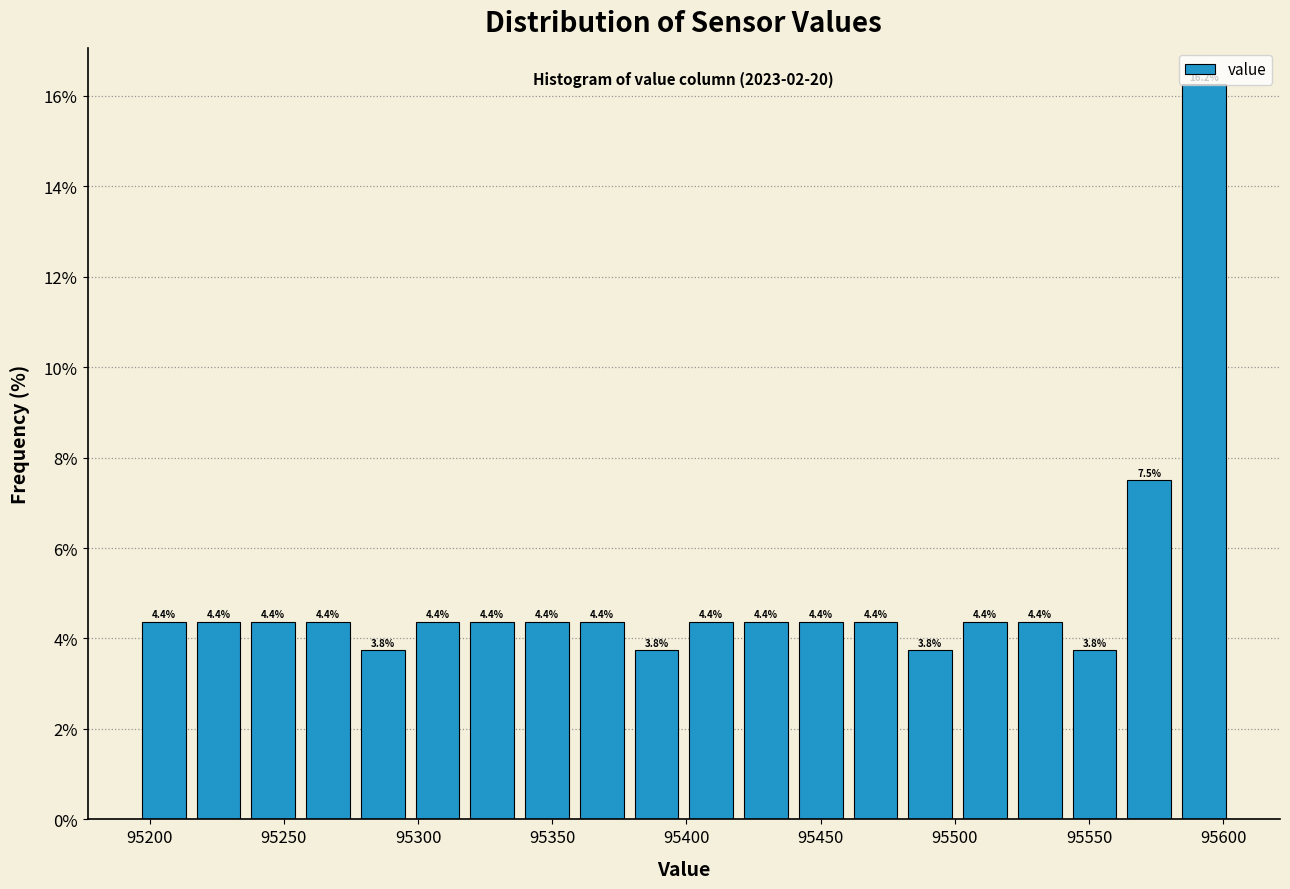

Reading left to right, list every bar in this chart as the range it spans on the x-axis followed by its height. The bar edges are not printed on the chart, so give them approximately, as read against the axis.

95195 to 95215: 4.4
95215 to 95235: 4.4
95235 to 95255: 4.4
95255 to 95275: 4.4
95275 to 95295: 3.8
95295 to 95315: 4.4
95315 to 95340: 4.4
95340 to 95360: 4.4
95360 to 95380: 4.4
95380 to 95400: 3.8
95400 to 95420: 4.4
95420 to 95440: 4.4
95440 to 95460: 4.4
95460 to 95480: 4.4
95480 to 95500: 3.8
95500 to 95520: 4.4
95520 to 95540: 4.4
95540 to 95560: 3.8
95560 to 95585: 7.5
95585 to 95605: 16.2